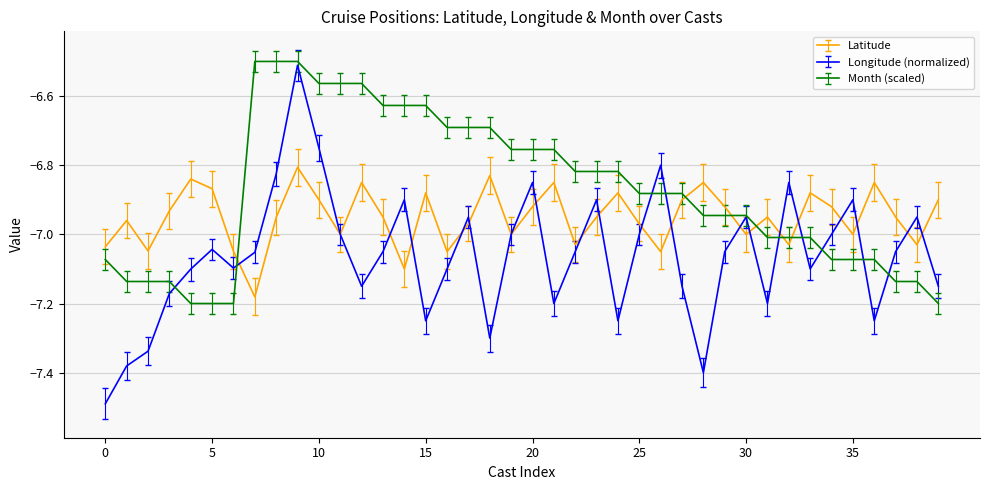

Which series ends up on top after the final intersection of Month (scaled) and Latitude?

Latitude